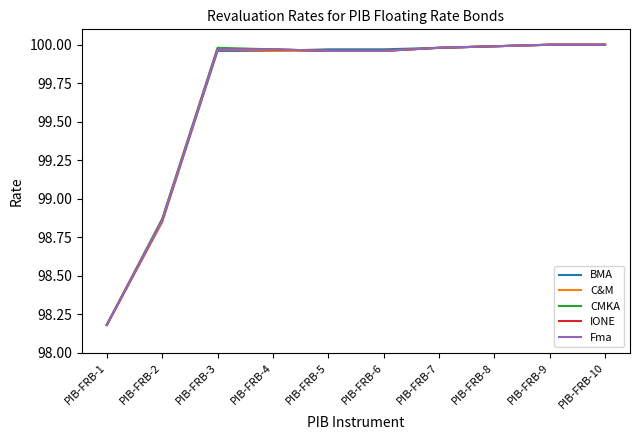

Reading right to left, extract all data points from this chart.

BMA: PIB-FRB-10=100.0	PIB-FRB-9=100.0	PIB-FRB-8=100.0	PIB-FRB-7=100.0	PIB-FRB-6=100.0	PIB-FRB-5=100.0	PIB-FRB-4=100.0	PIB-FRB-3=100.0	PIB-FRB-2=98.8	PIB-FRB-1=98.2
C&M: PIB-FRB-10=100.0	PIB-FRB-9=100.0	PIB-FRB-8=100.0	PIB-FRB-7=100.0	PIB-FRB-6=100.0	PIB-FRB-5=100.0	PIB-FRB-4=100.0	PIB-FRB-3=100.0	PIB-FRB-2=98.8	PIB-FRB-1=98.2
CMKA: PIB-FRB-10=100.0	PIB-FRB-9=100.0	PIB-FRB-8=100.0	PIB-FRB-7=100.0	PIB-FRB-6=100.0	PIB-FRB-5=100.0	PIB-FRB-4=100.0	PIB-FRB-3=100.0	PIB-FRB-2=98.9	PIB-FRB-1=98.2
IONE: PIB-FRB-10=100.0	PIB-FRB-9=100.0	PIB-FRB-8=100.0	PIB-FRB-7=100.0	PIB-FRB-6=100.0	PIB-FRB-5=100.0	PIB-FRB-4=100.0	PIB-FRB-3=100.0	PIB-FRB-2=98.9	PIB-FRB-1=98.2
Fma: PIB-FRB-10=100.0	PIB-FRB-9=100.0	PIB-FRB-8=100.0	PIB-FRB-7=100.0	PIB-FRB-6=100.0	PIB-FRB-5=100.0	PIB-FRB-4=100.0	PIB-FRB-3=100.0	PIB-FRB-2=98.9	PIB-FRB-1=98.2